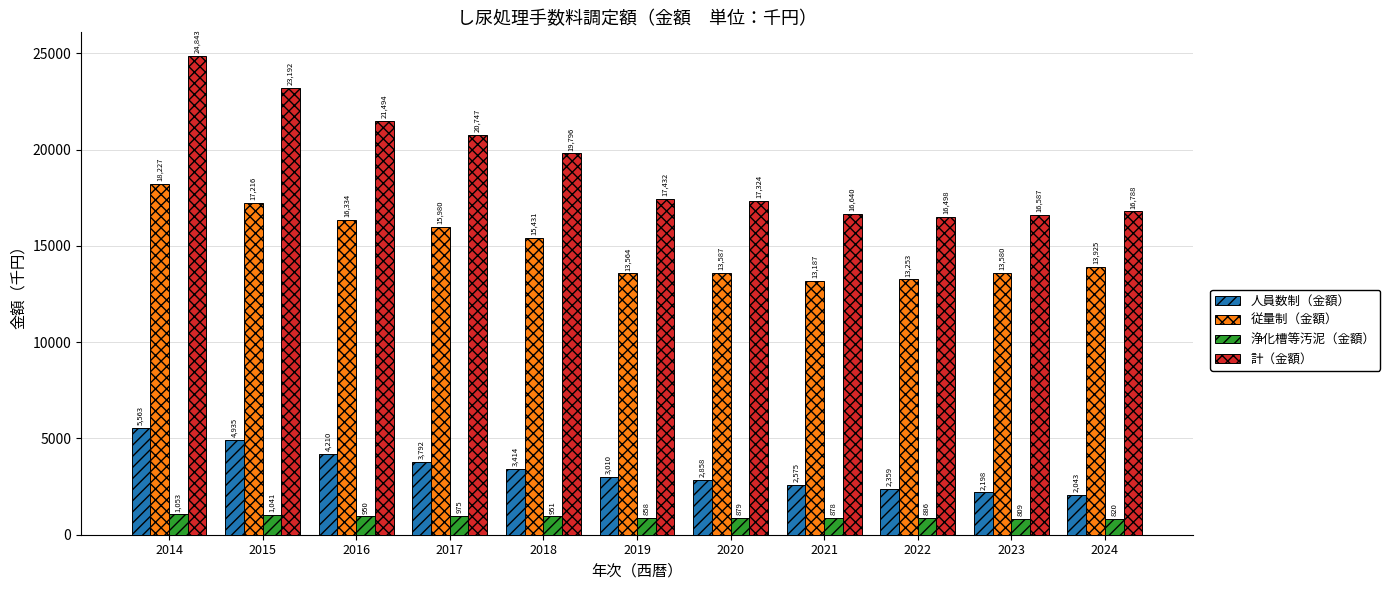

What is the value of the 従量制（金額） bar at the 9th from the left?

13253